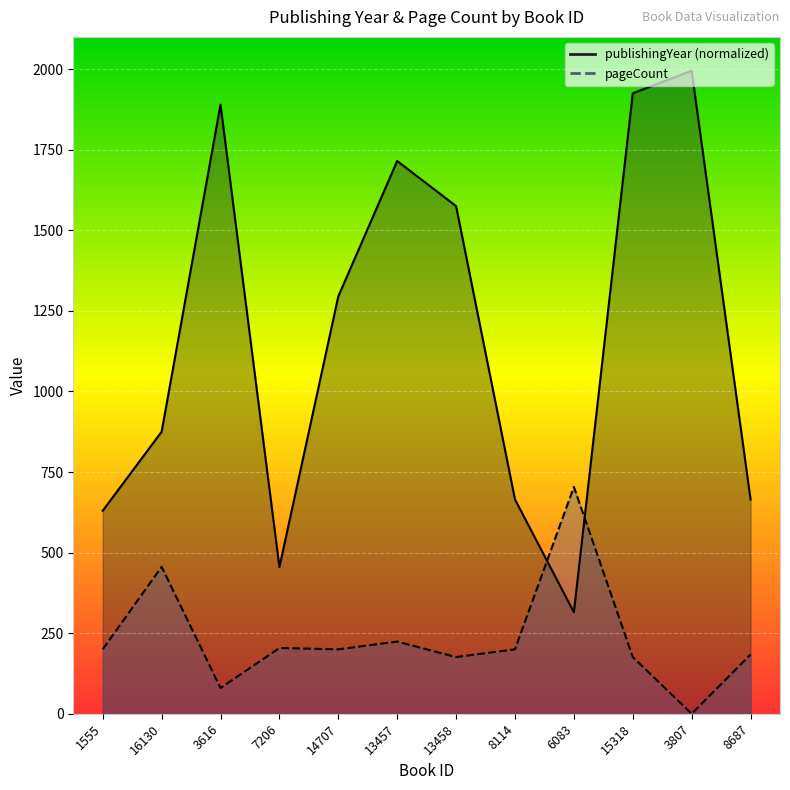

Between 3616 and 8687, which series saw the biggest shift?

publishingYear